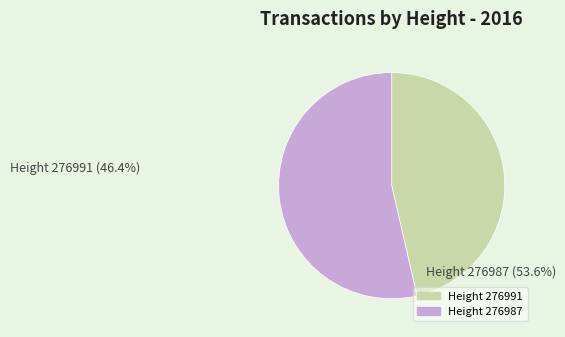

How many segments does this pie chart have?

2